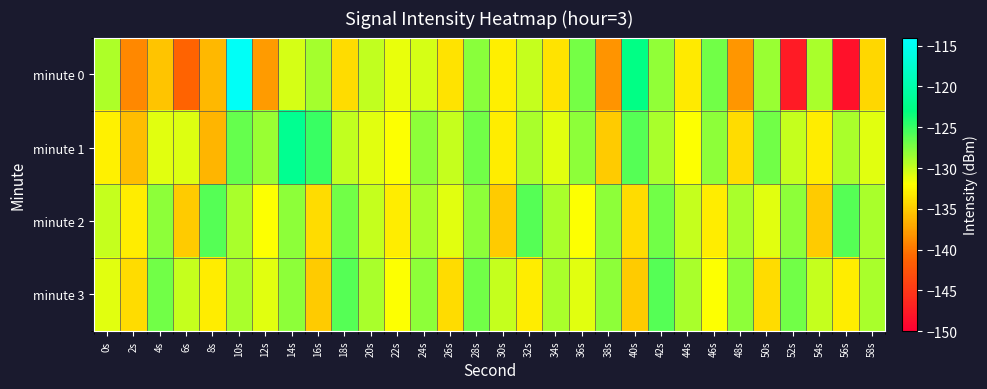

Which series has the widest spread of values?

minute 0